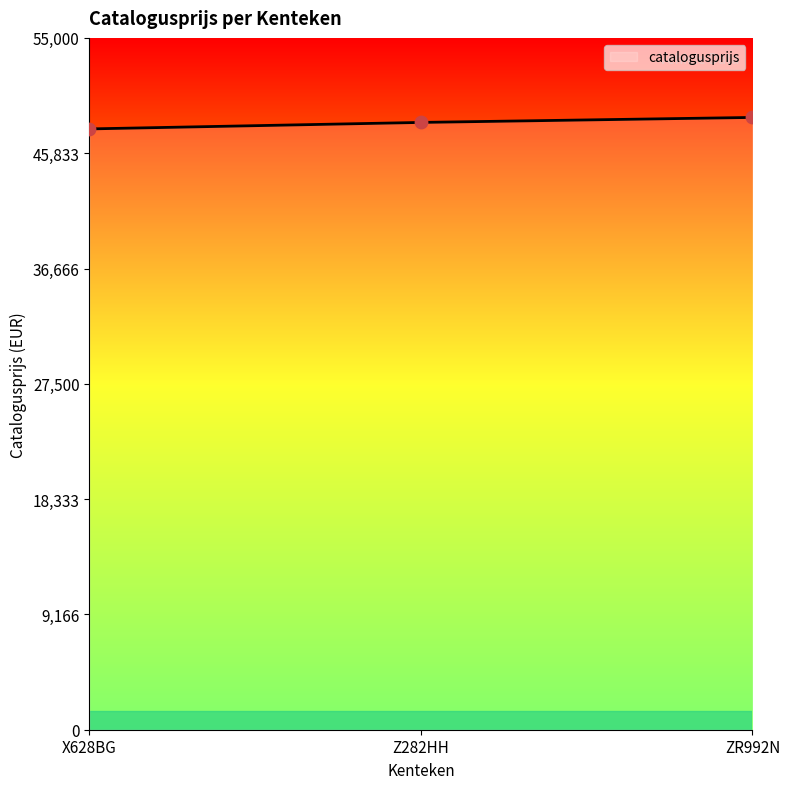

What is the ratio of the value at ZR992N to the value at X628BG?

1.0